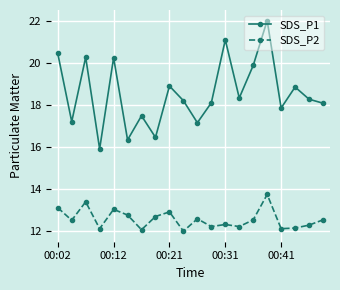

True or false: SDS_P2 has more than 1 interior local peaks.

True